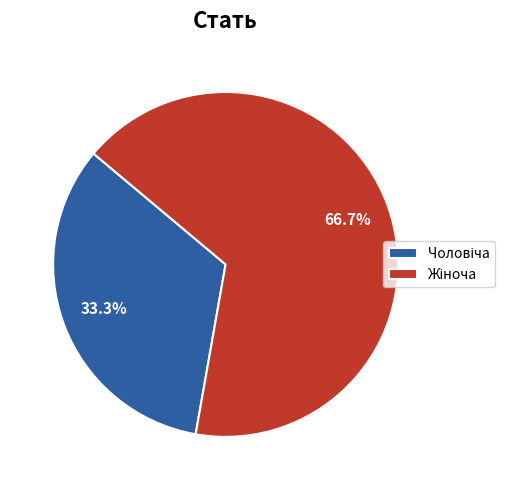

Is there any slice that represents more than half of the pie?

Yes